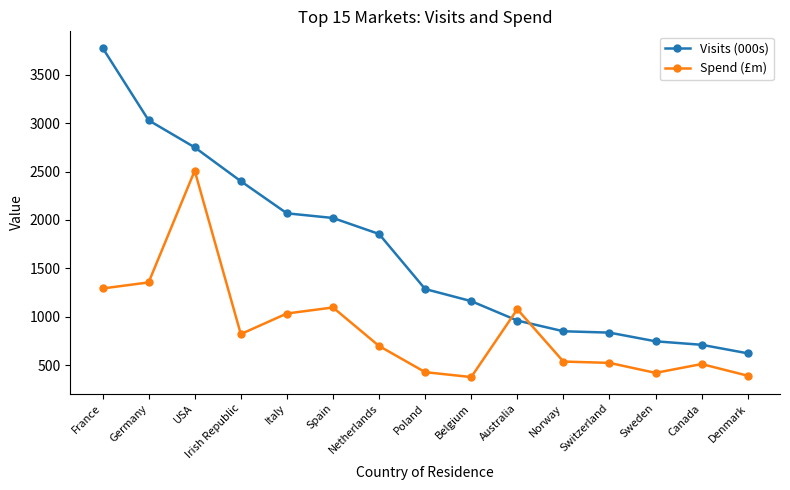

How many intersections are there between Spend (£m) and Visits (000s)?

2